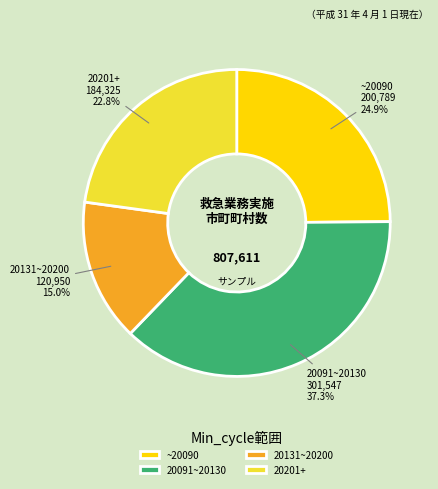

Does any single category account for the majority?

No